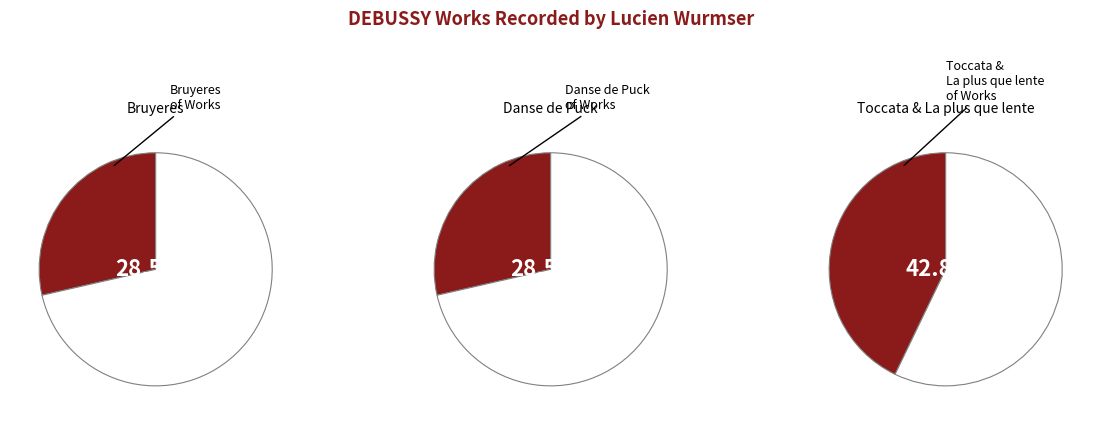

Do La plus que lente and Pour le piano - Toccata together represent more than half of the pie?

No